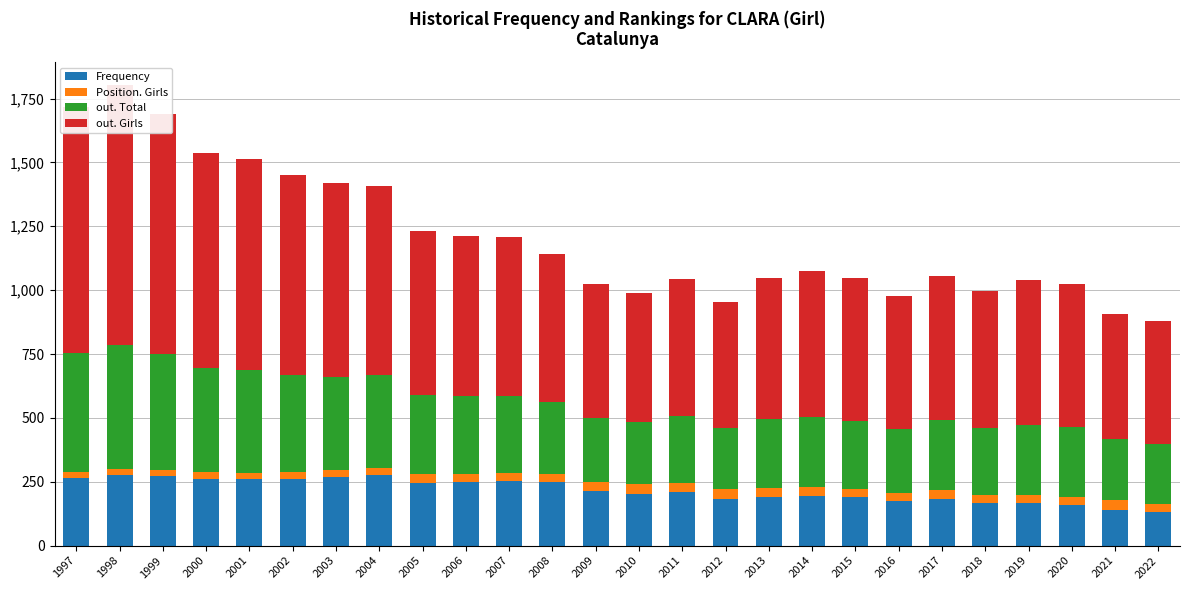

Reading right to left, what are all the values shown in this chart?

Frequency: 2022=131	2021=138	2020=158	2019=168	2018=165	2017=182	2016=173	2015=189	2014=196	2013=192	2012=184	2011=211	2010=204	2009=213	2008=249	2007=252	2006=249	2005=246	2004=277	2003=267	2002=259	2001=260	2000=259	1999=271	1998=276	1997=264
Position. Girls: 2022=33	2021=39	2020=34	2019=30	2018=33	2017=34	2016=33	2015=31	2014=32	2013=34	2012=39	2011=34	2010=36	2009=37	2008=32	2007=34	2006=33	2005=34	2004=28	2003=28	2002=29	2001=26	2000=28	1999=24	1998=23	1997=24
out. Total: 2022=233	2021=239	2020=273	2019=276	2018=261	2017=274	2016=252	2015=269	2014=275	2013=269	2012=239	2011=261	2010=243	2009=251	2008=280	2007=301	2006=303	2005=309	2004=361	2003=366	2002=379	2001=402	2000=408	1999=457	1998=488	1997=466
out. Girls: 2022=482	2021=492	2020=558	2019=564	2018=536	2017=565	2016=518	2015=558	2014=571	2013=554	2012=492	2011=537	2010=504	2009=523	2008=579	2007=621	2006=628	2005=642	2004=743	2003=758	2002=783	2001=827	2000=840	1999=937	1998=1016	1997=961